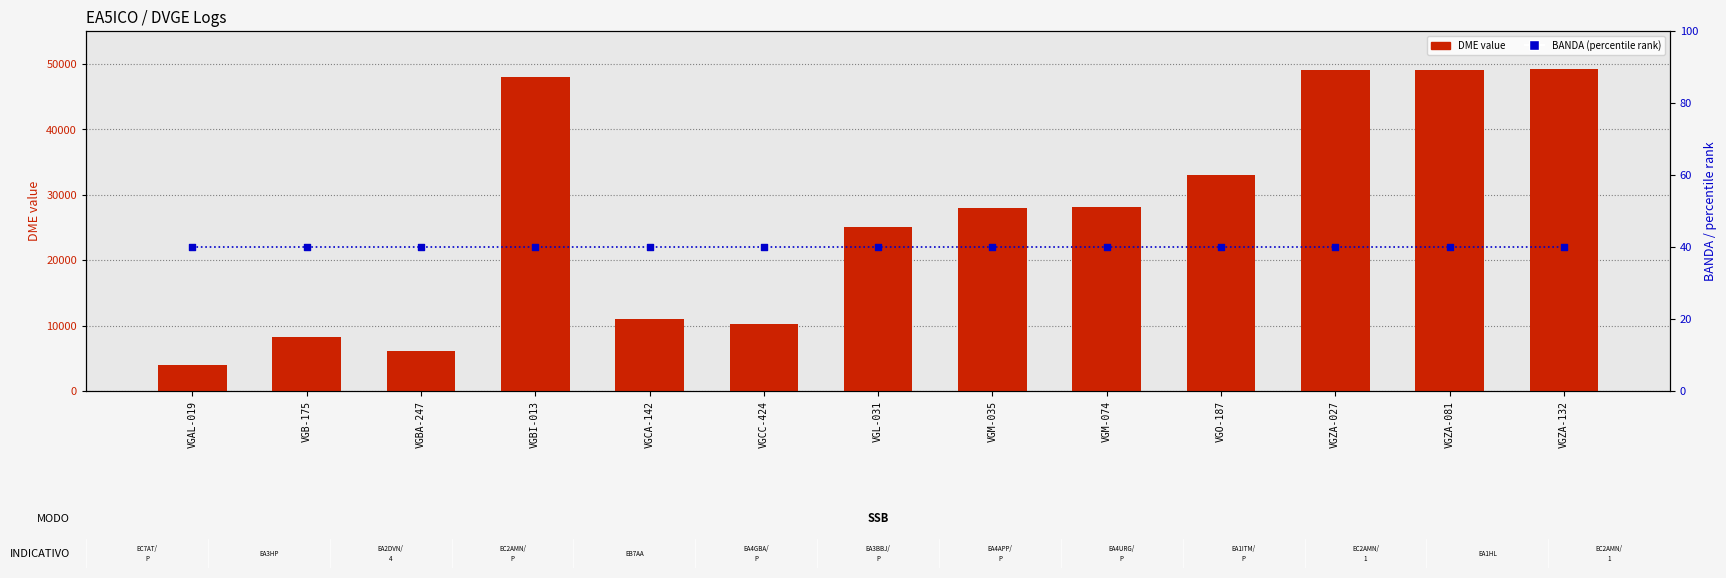

What are all the series names shown in the legend?

DME value, BANDA (percentile rank)